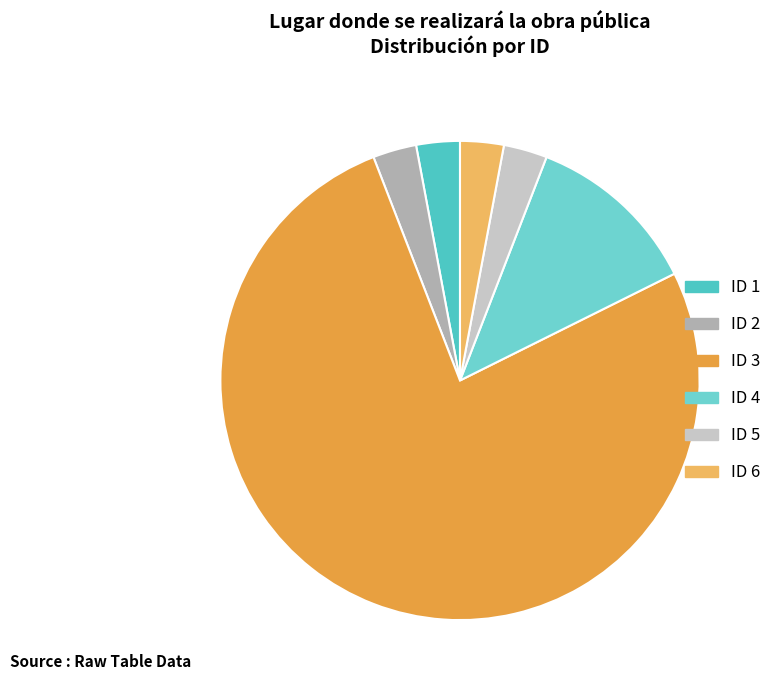

What is the smallest slice in the pie chart?

1